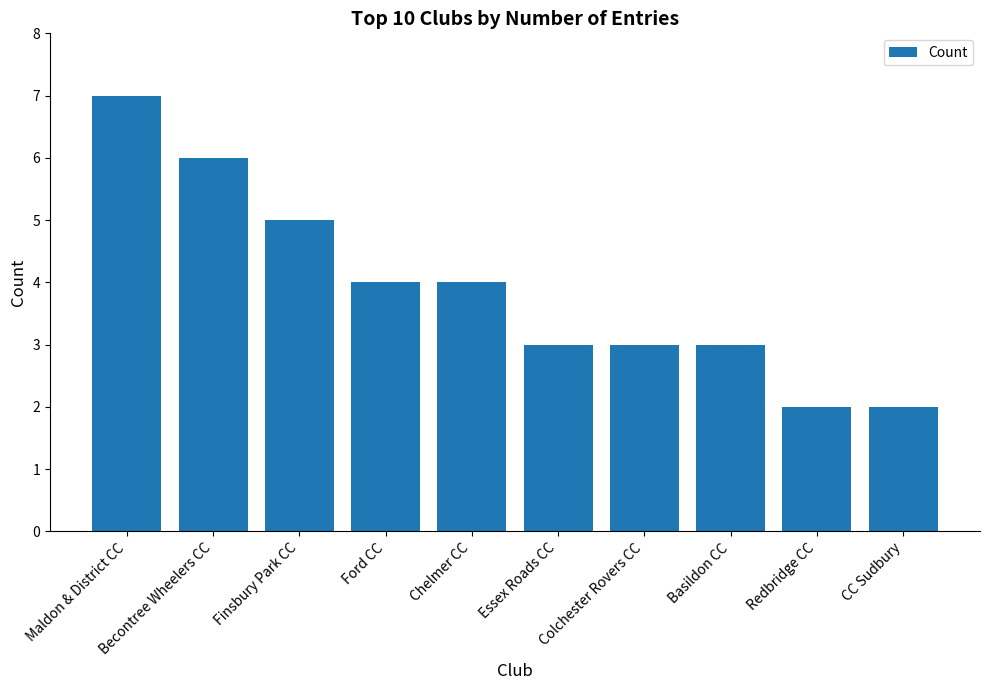

The value at Redbridge CC is 0. True or false?

False